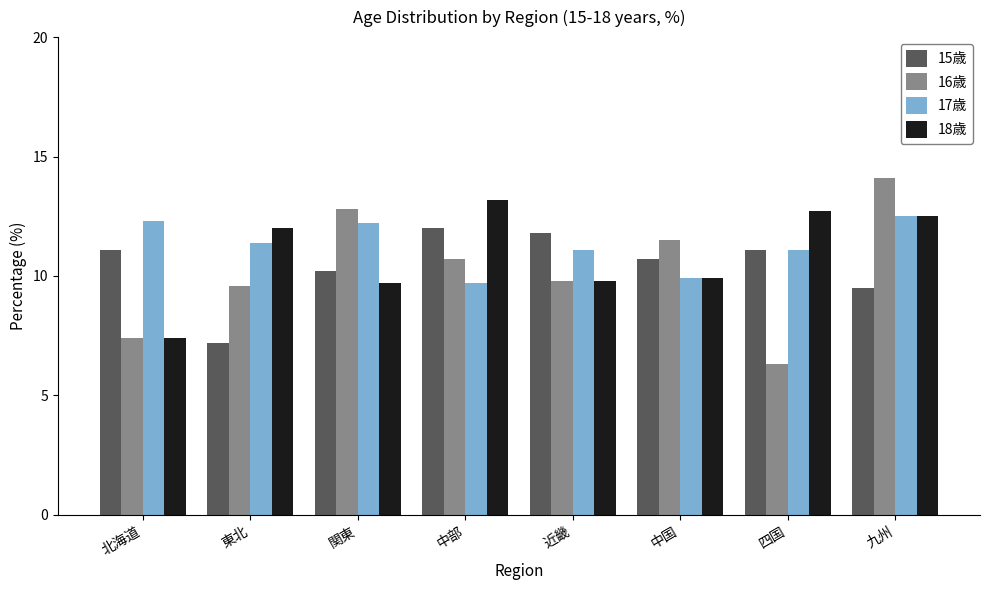

What is the minimum value for 17歳?

9.7